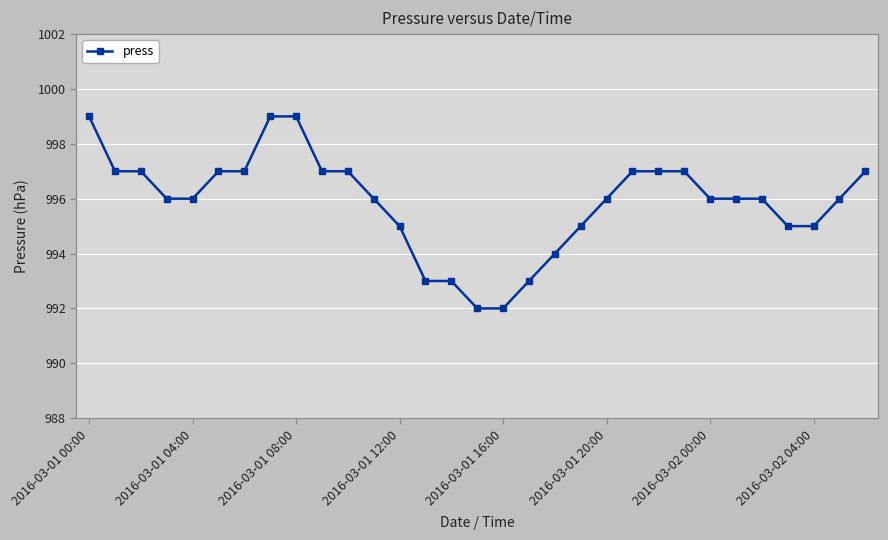

What is the maximum value shown in the chart?

999